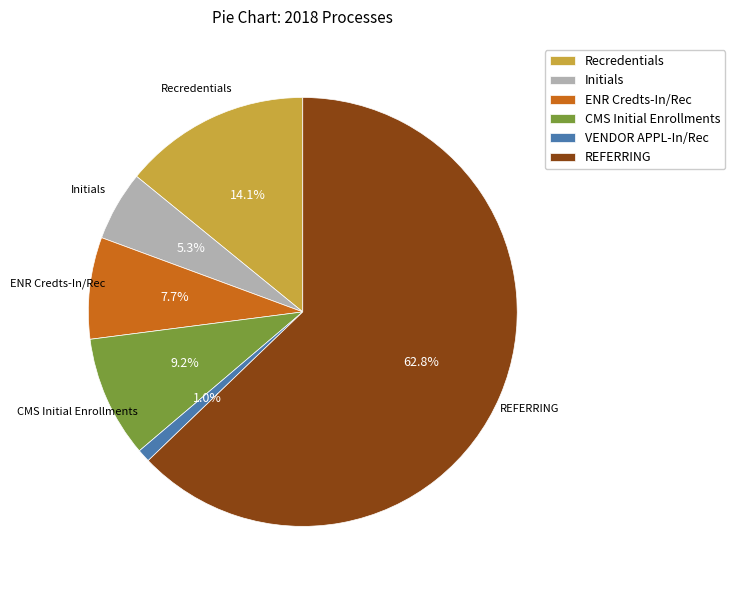

Is there a majority slice in this chart?

Yes